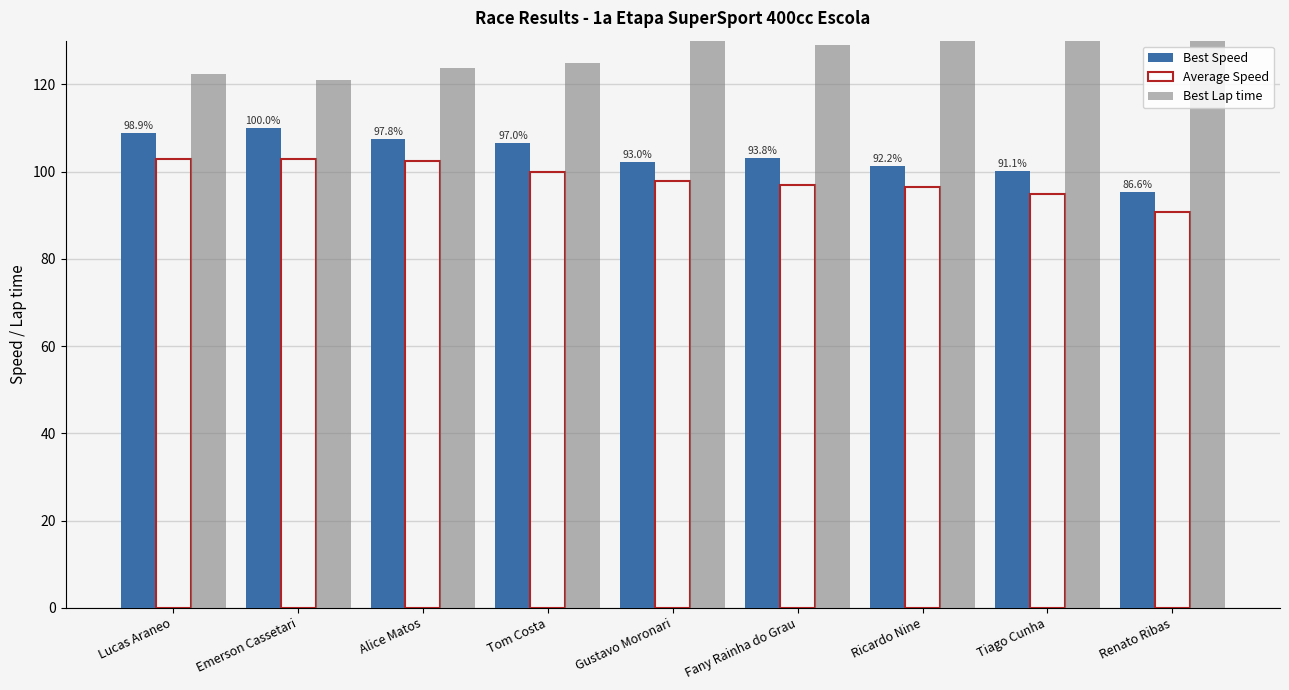

Is it true that Average Speed equals 102.4 at Alice Matos?

True